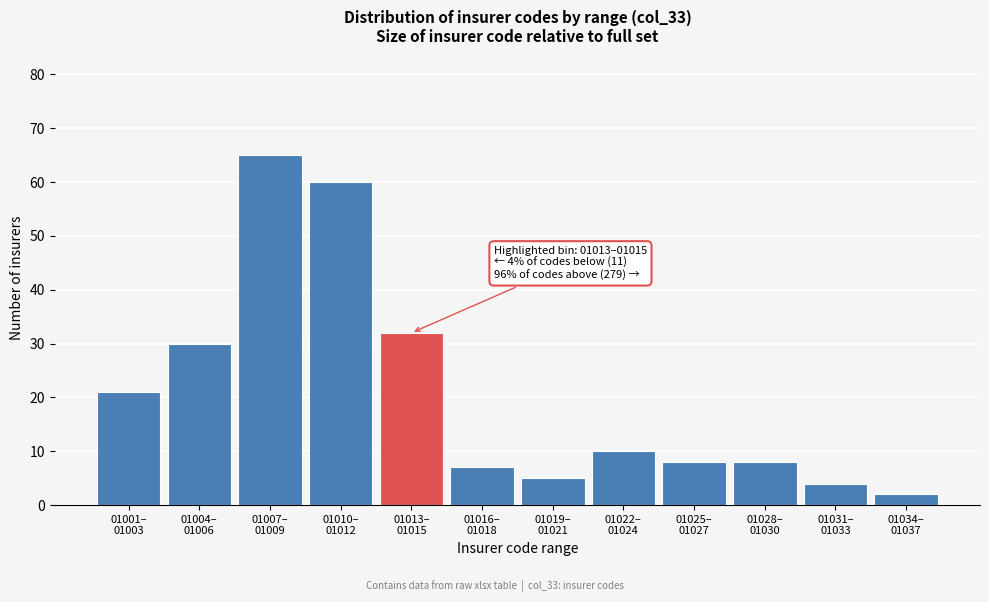

Reading left to right, transcribe all the data shown in this chart.

21	30	65	60	32	7	5	10	8	8	4	2